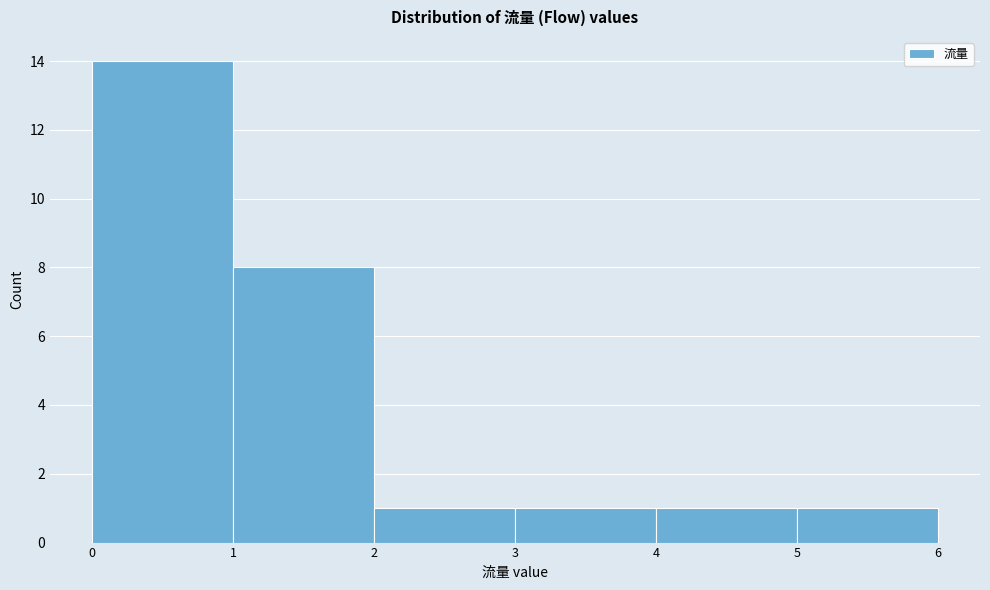

Reading left to right, transcribe this chart: for each bar, give the range it covers on the x-axis and its height. The values are not printed on the chart, so give them approximately, as read against the axis.

0 to 1: 14
1 to 2: 8
2 to 3: 1
3 to 4: 1
4 to 5: 1
5 to 6: 1